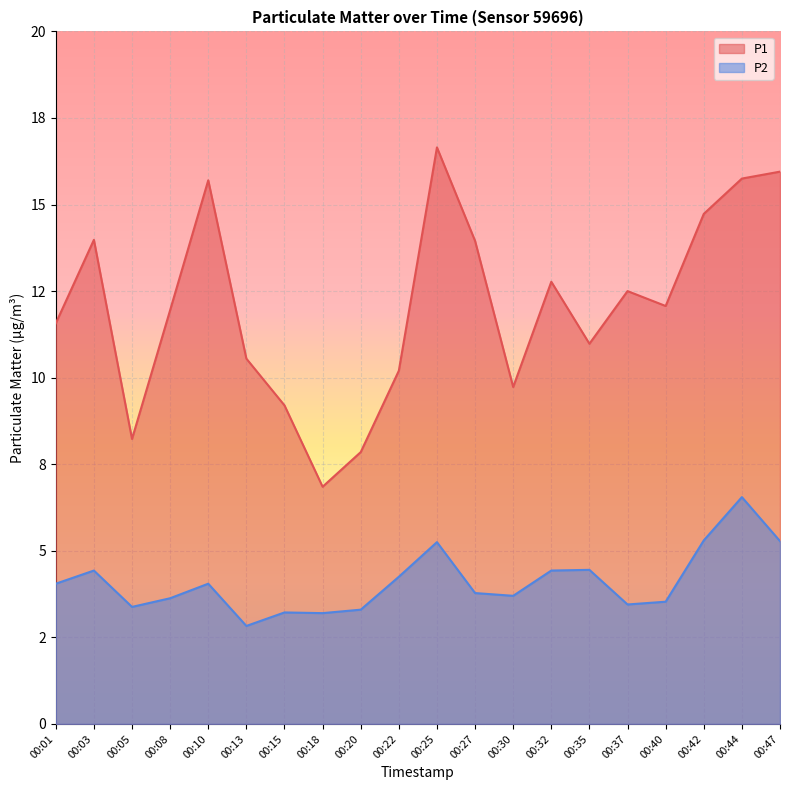

What is the value of the P1 point at the 15th from the left?

11.0